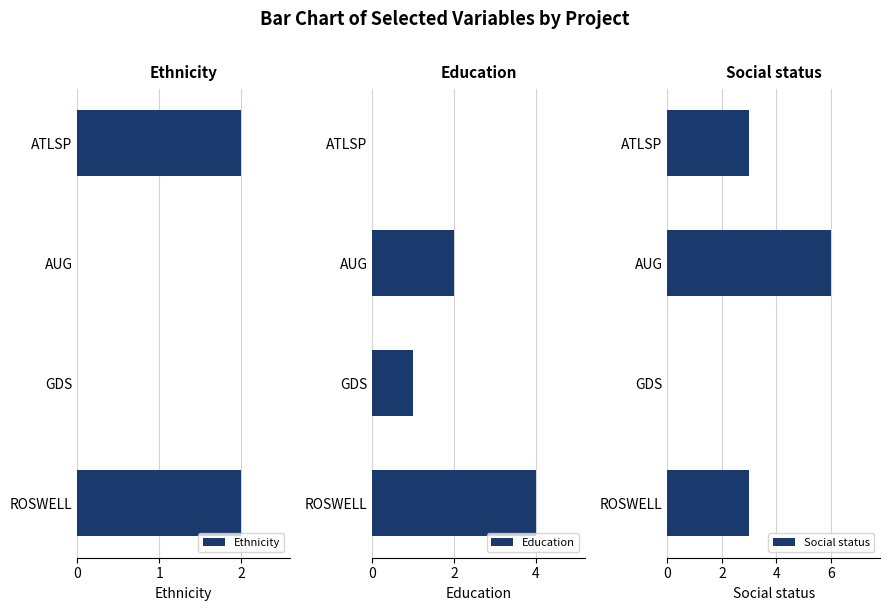

Are the bars grouped side by side (vs. stacked)?

Yes